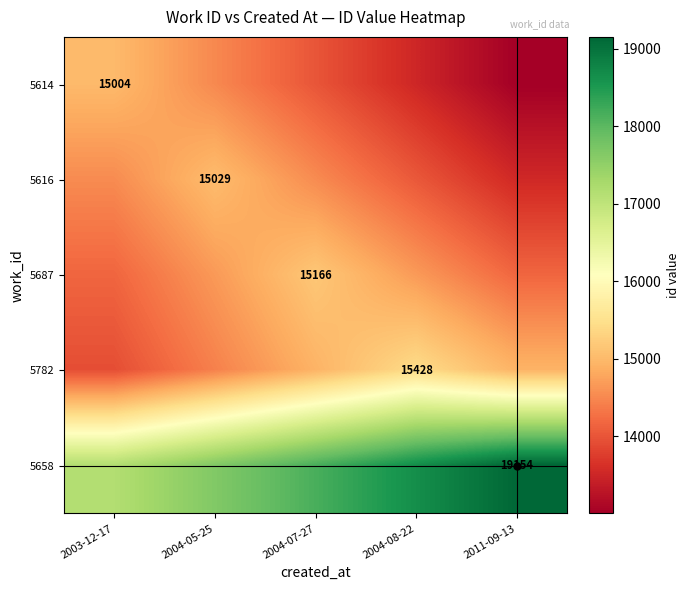

True or false: 5782 has a value of 15428 at 2004-08-22.

True